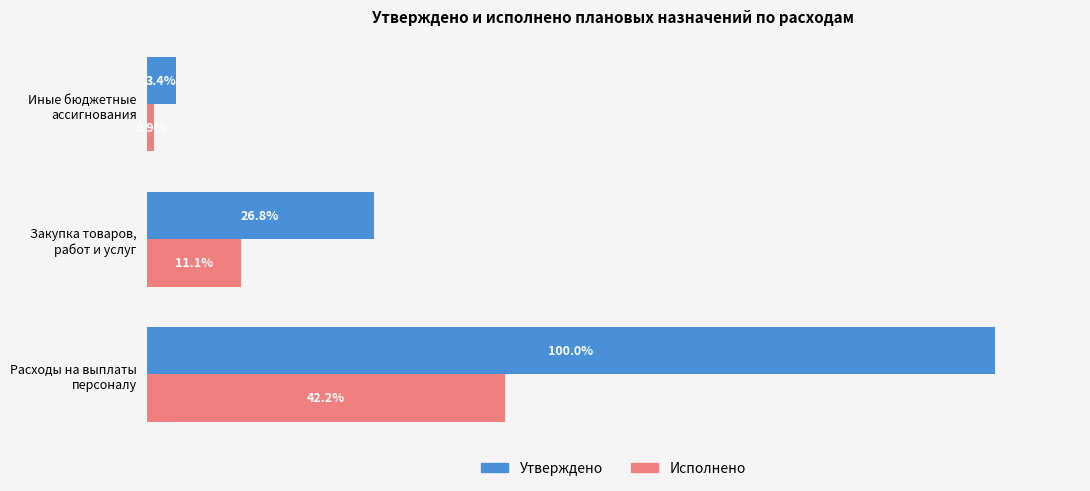

List the series in order of their overall mean, lowest first.

Исполнено, Утверждено